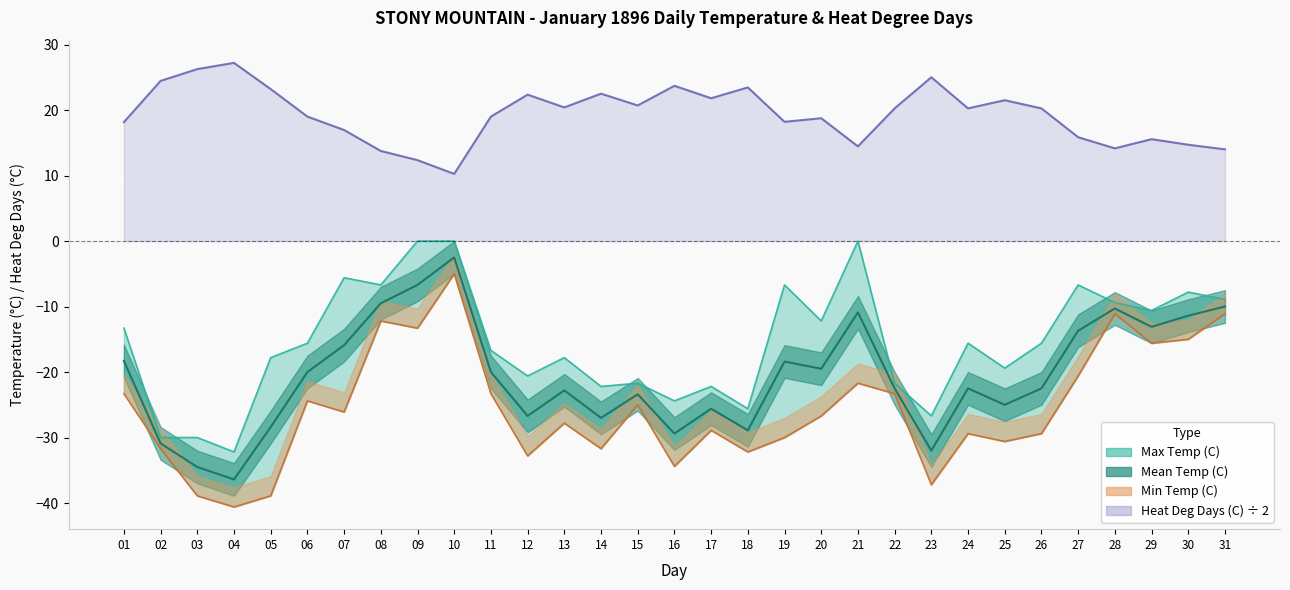

True or false: Min Temp (C) and Heat Deg Days (C) intersect in this chart.

False